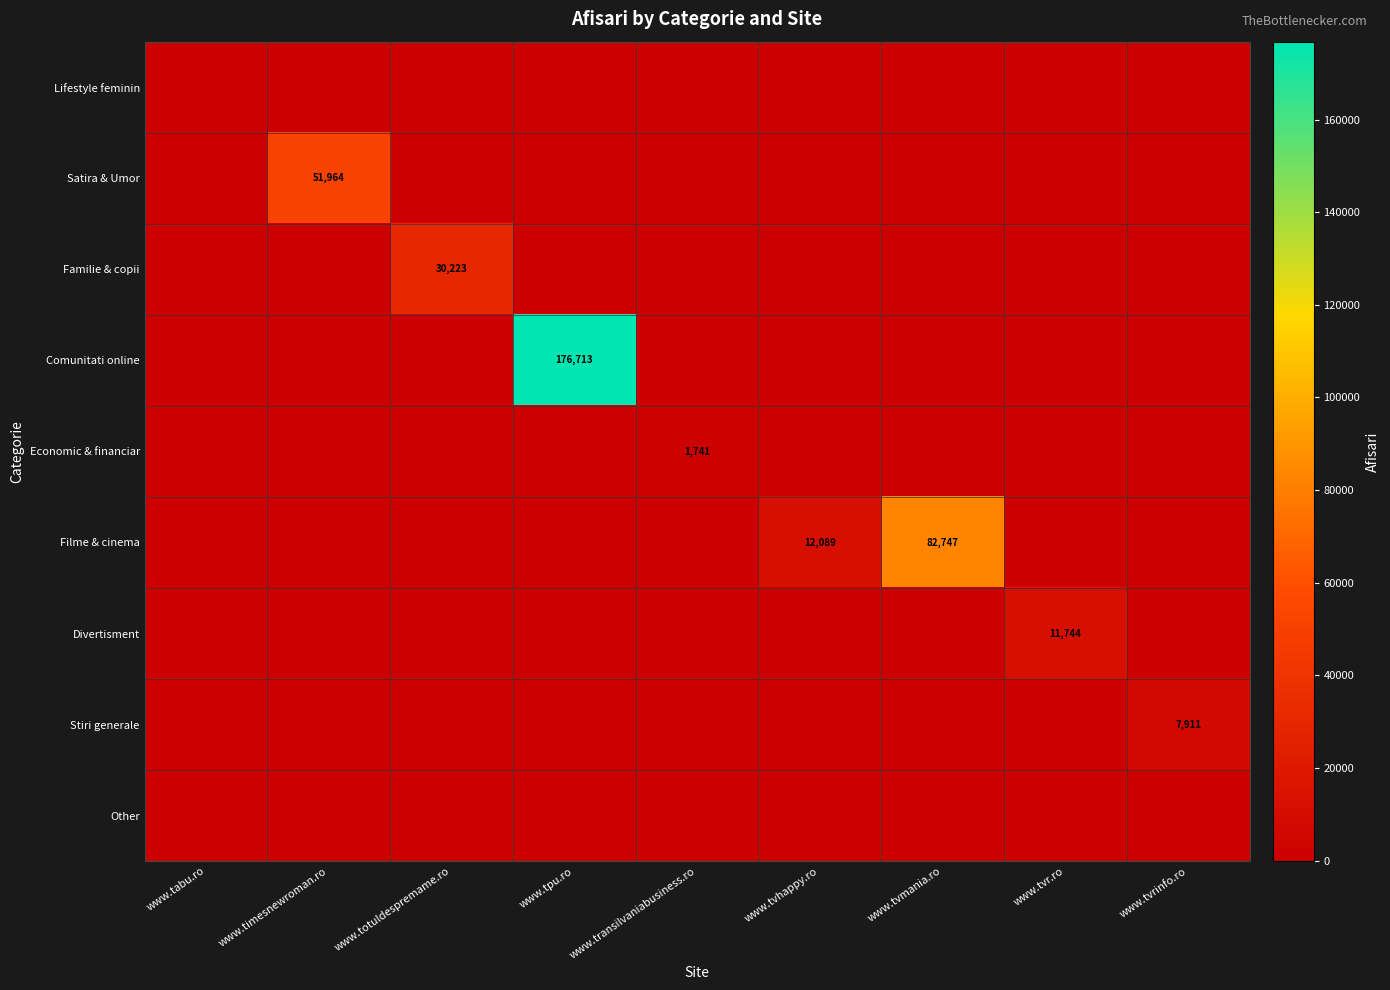

The value of Comunitati online at www.tpu.ro is 176713. True or false?

True